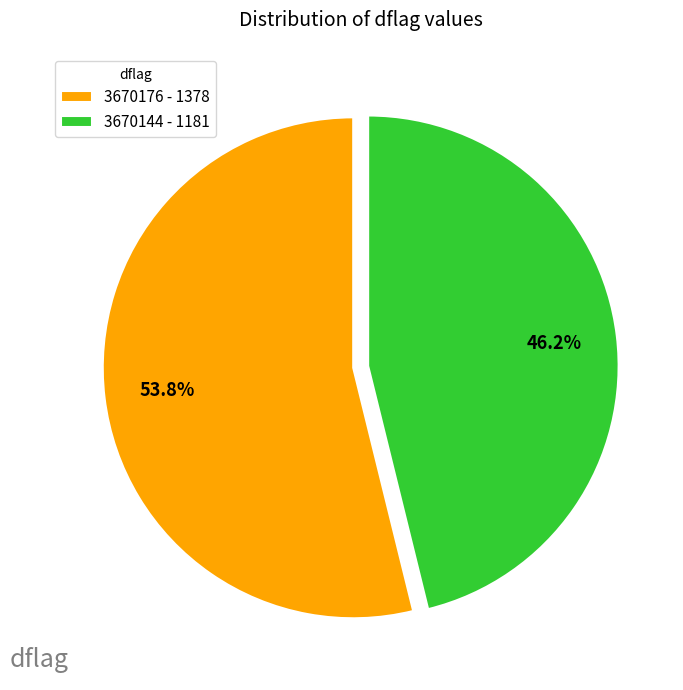

To the nearest percent, what percentage of the pie is 3670144?

46%